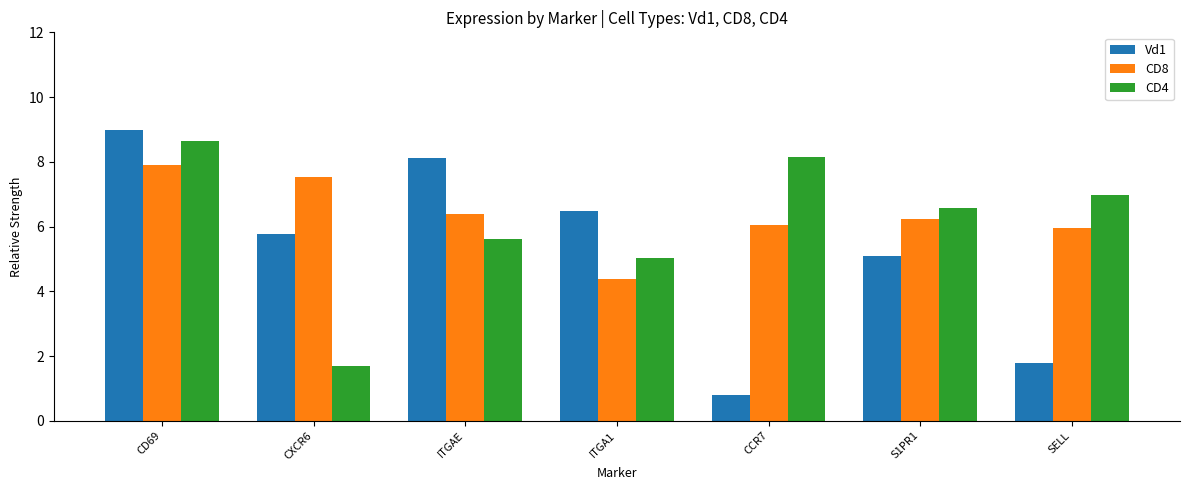

At which label does Vd1 first exceed 5?

CD69